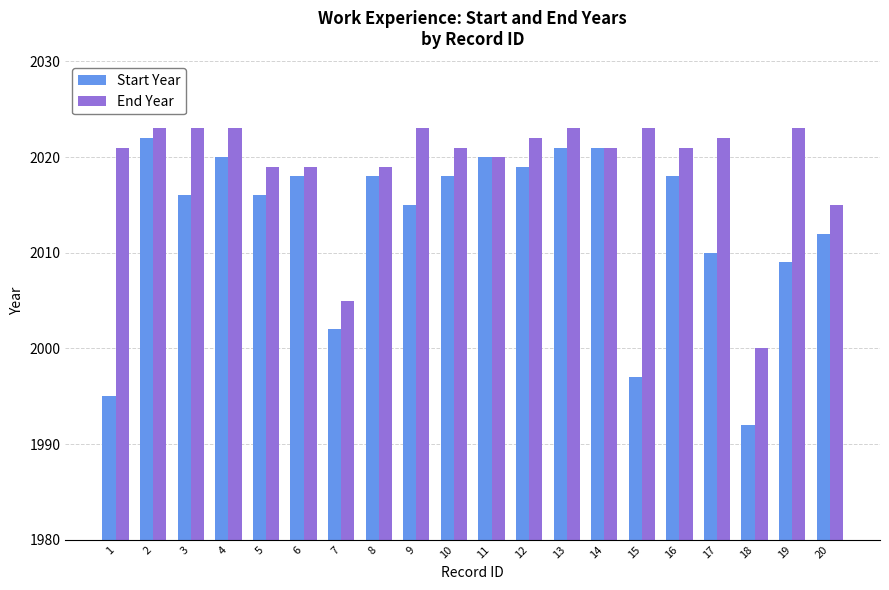

Where is End Year nearest to the value 2011?

20